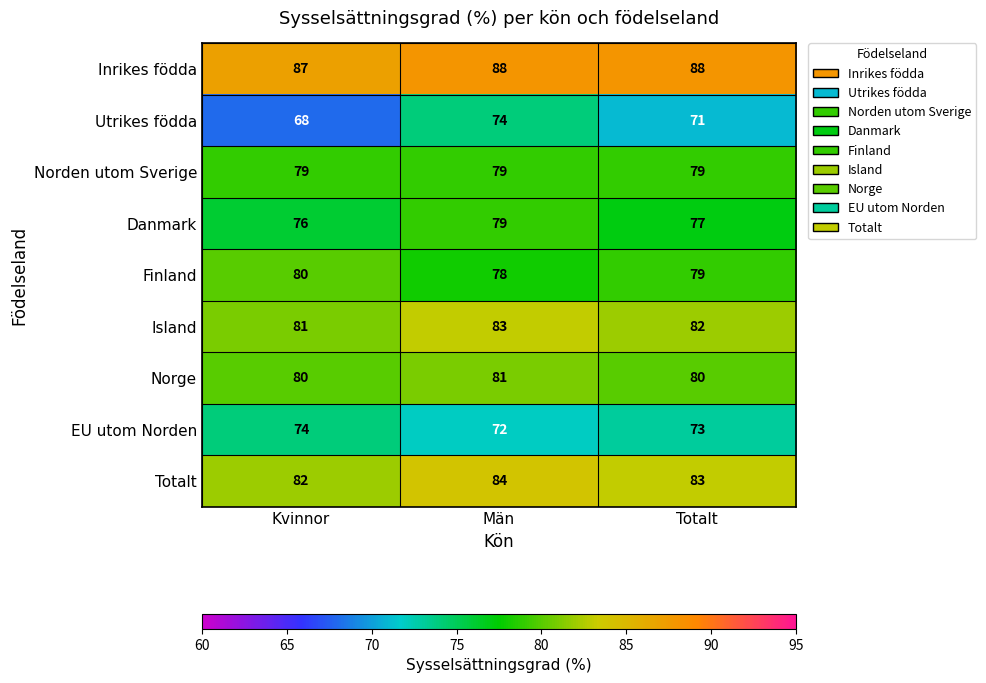

Is it true that Island equals 81 at Kvinnor?

True